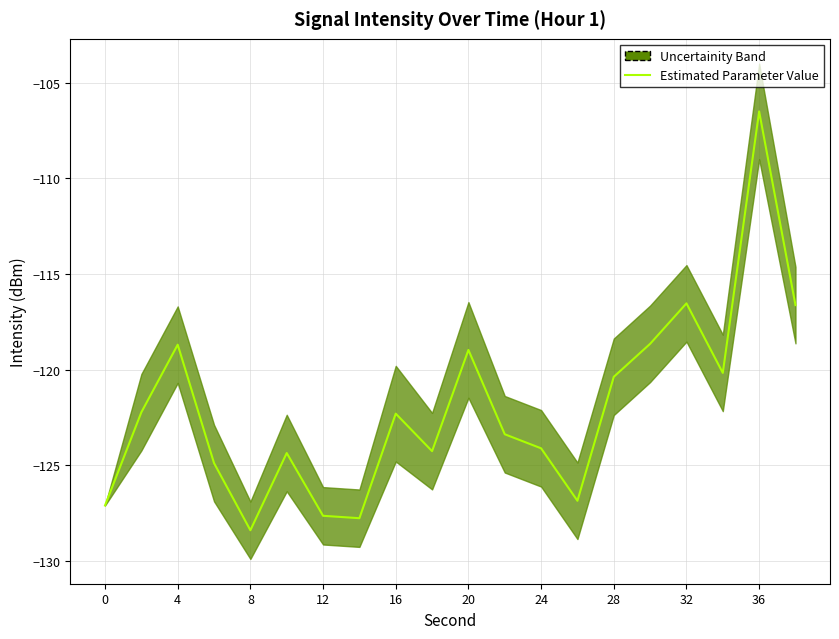

What is the value of the 12th point from the left?

-123.4